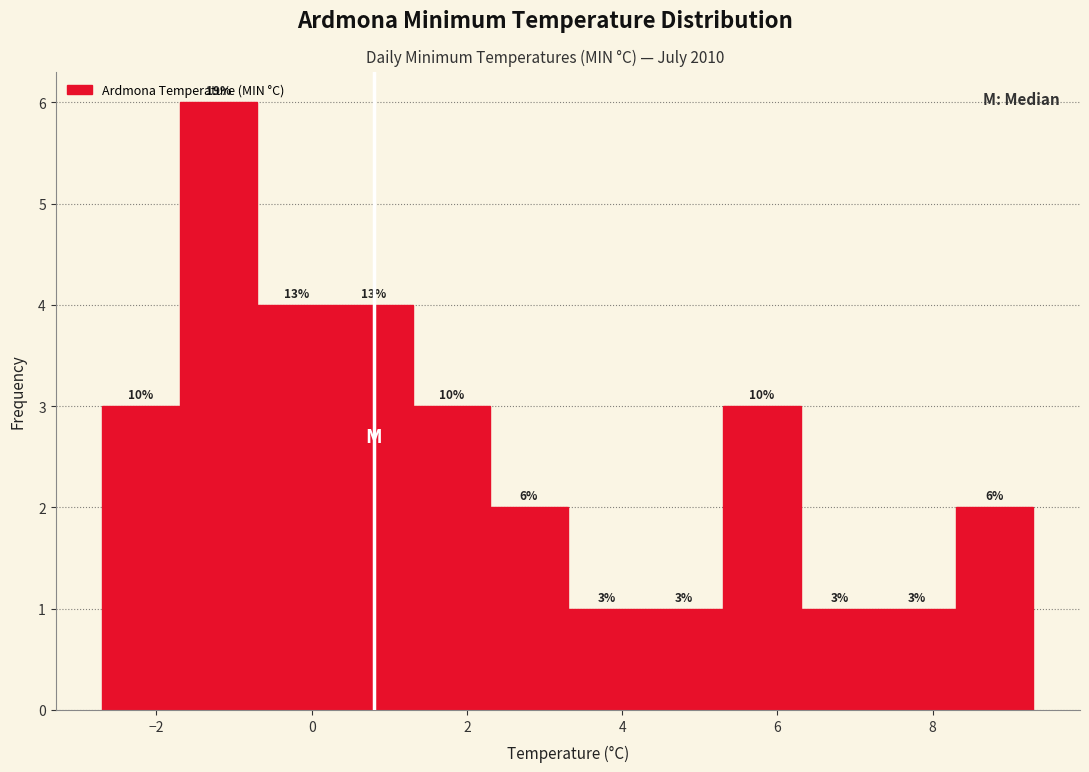

Which range on the x-axis has the tallest bar?

-1.7 to -0.7